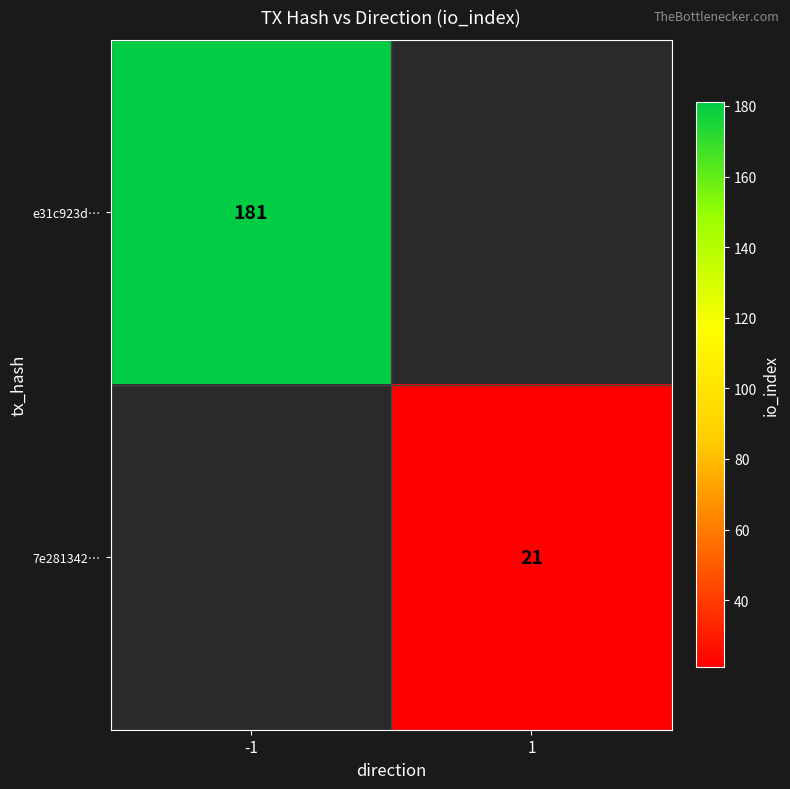

Which category has the lowest value across all series?

1